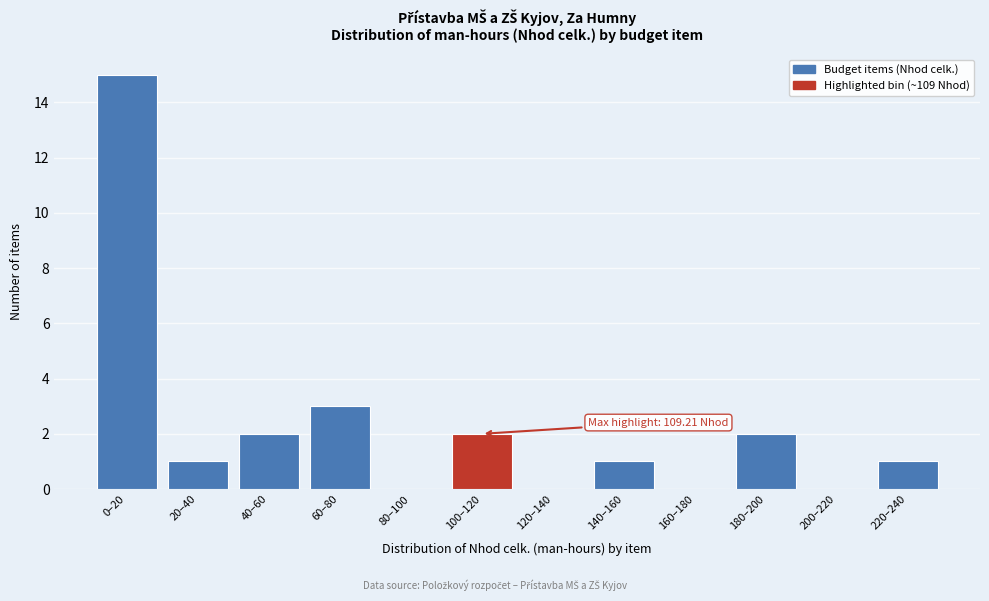

Reading left to right, list all the values displayed in this chart.

0–20=15	20–40=1	40–60=2	60–80=3	80–100=0	100–120=2	120–140=0	140–160=1	160–180=0	180–200=2	200–220=0	220–240=1